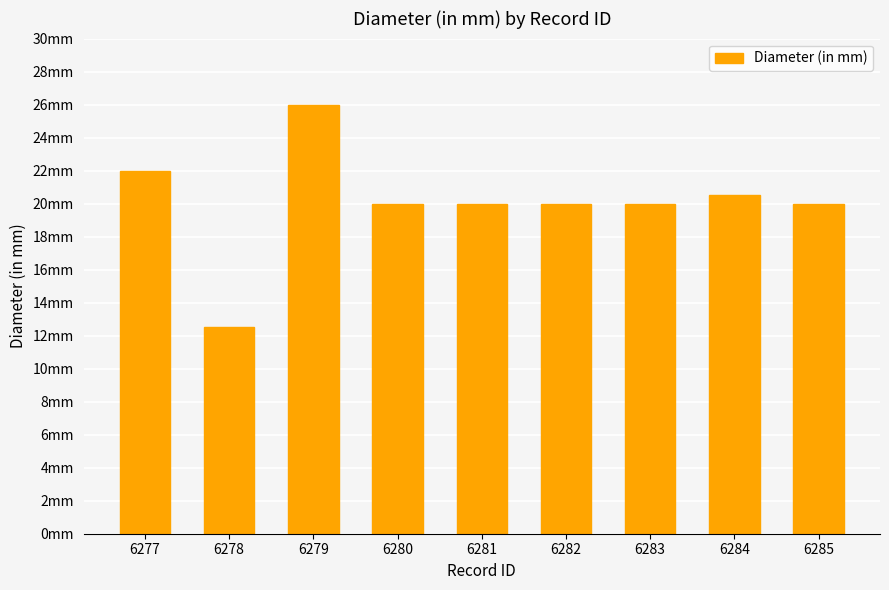

At which label does the data first exceed 20?

6277